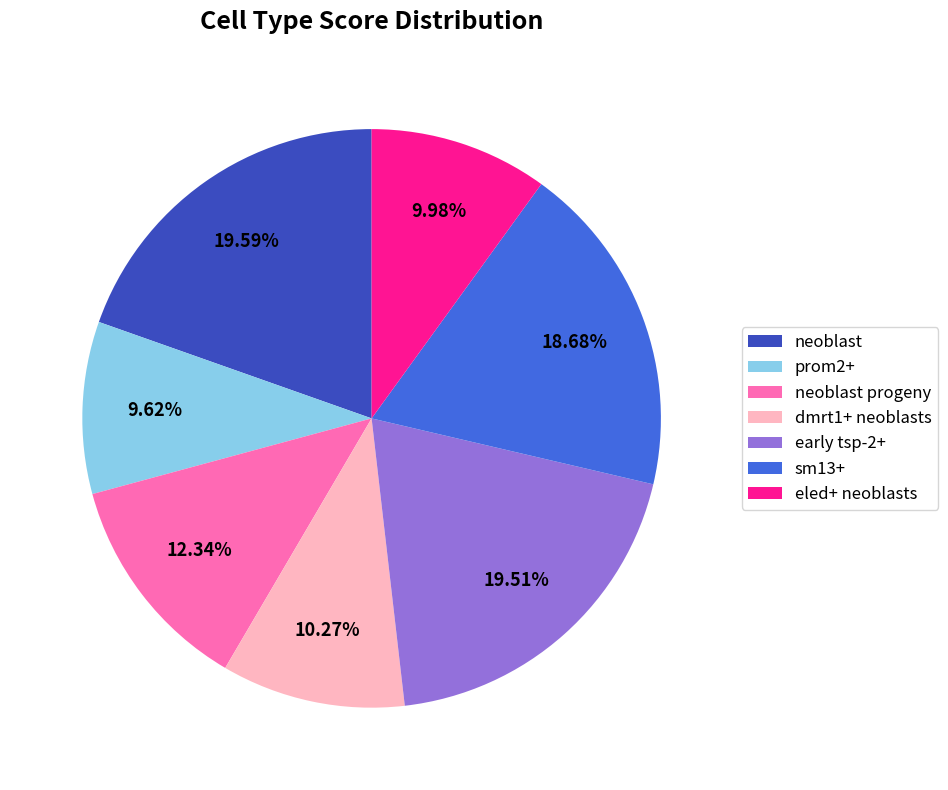

How much of the chart is everything except early tsp-2+?

80.5%